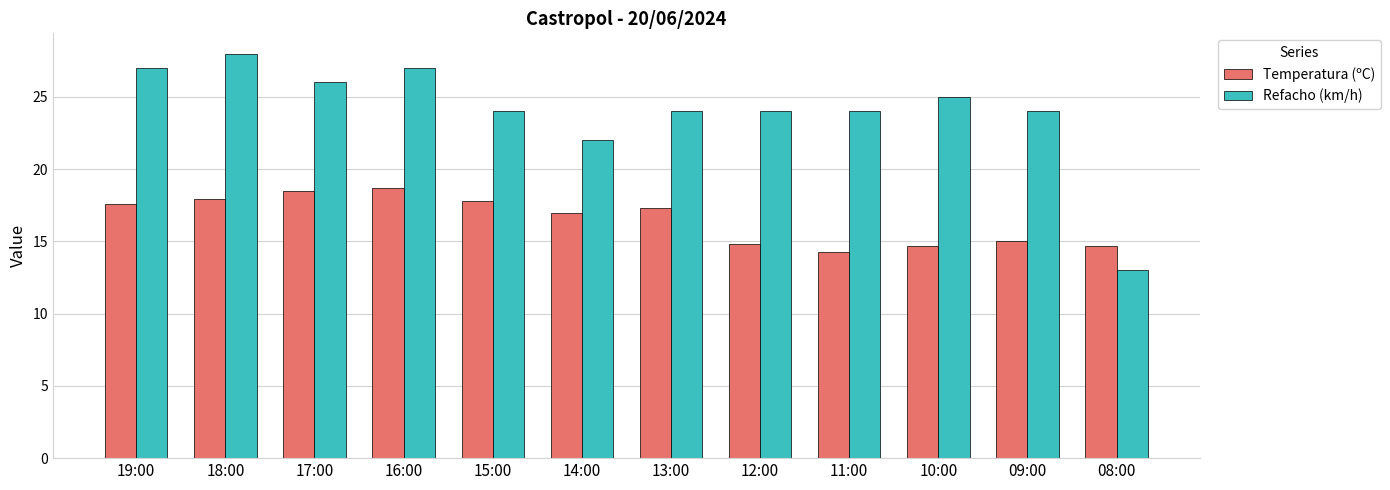

Count the number of data series in this chart.

2